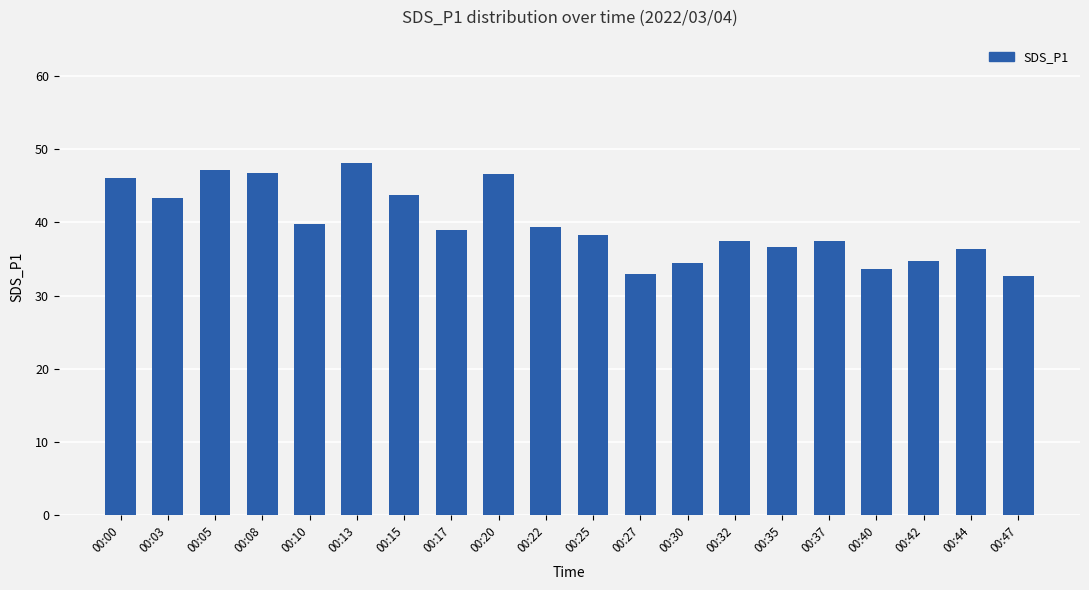

What is the maximum value shown in the chart?

48.2